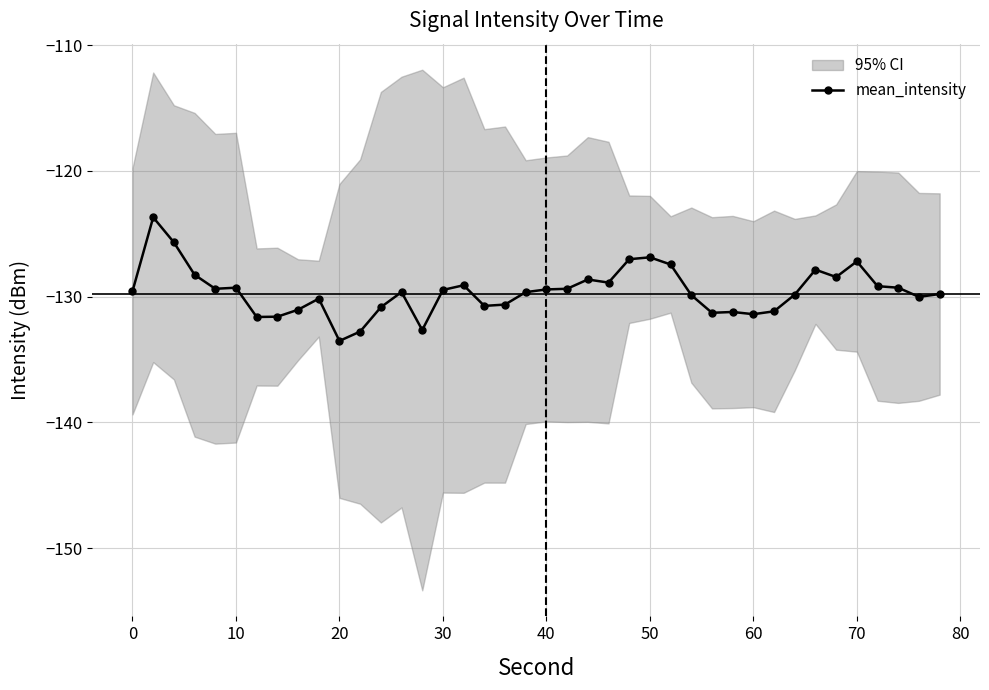

What value does the data have at 11?

-132.8